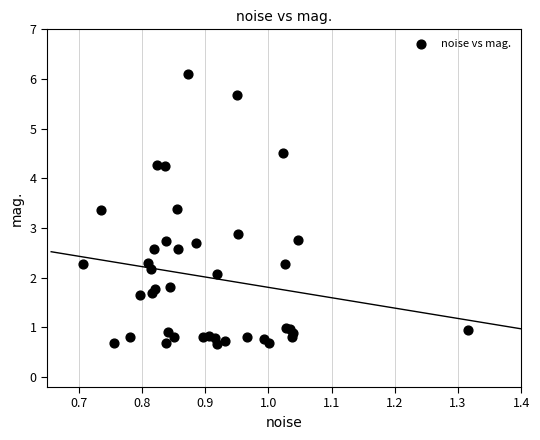

What Y value in the scatter plot is closest to 3?

2.9